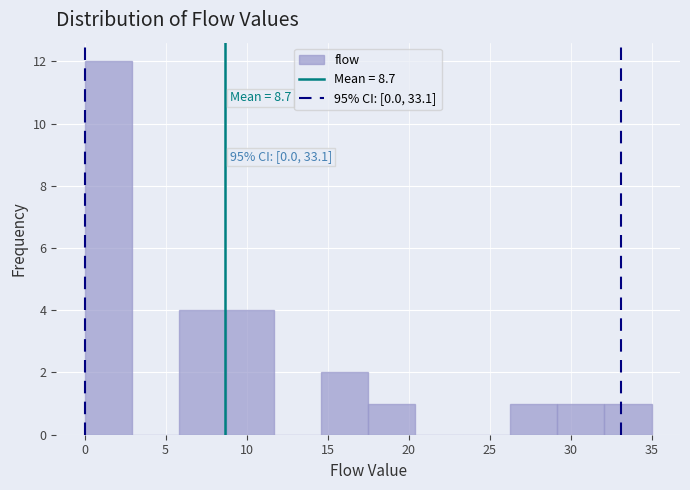

Which range on the x-axis has the tallest bar?

0.0 to 3.0